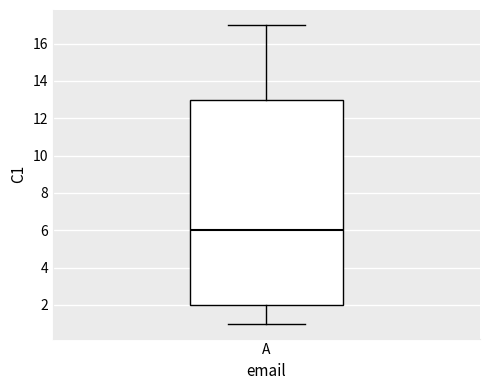

Read this box plot against the y-axis: the position of the median line, the range covered by the box, and the ends of both whiskers. The values are not printed on the chart, so give them approximately, as read against the axis.

median 6, box 2 to 13, whiskers 1 to 17